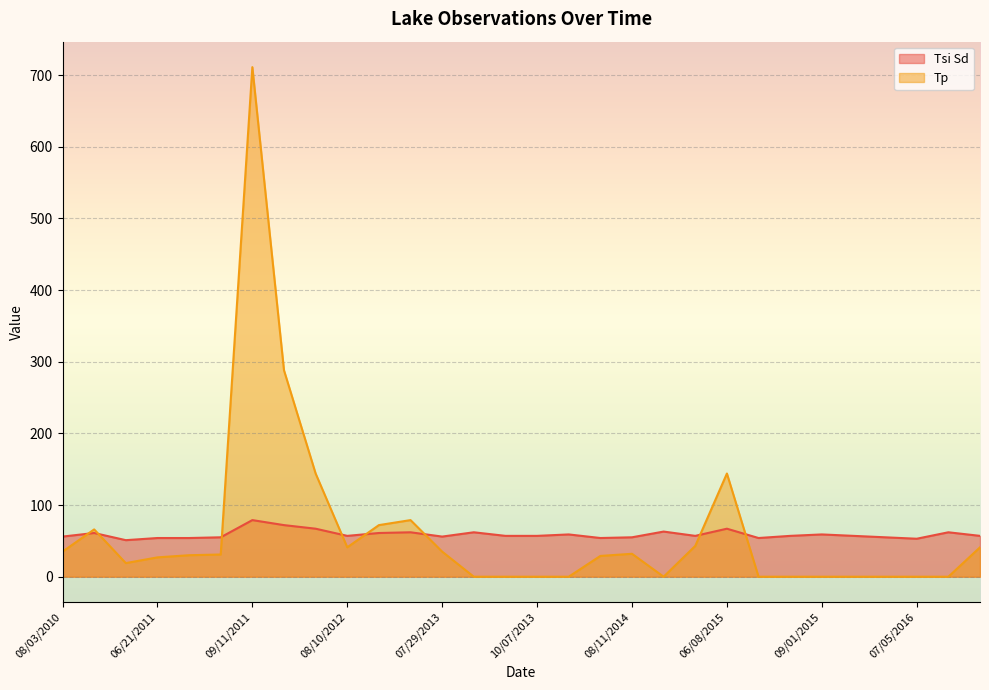

How many values in the Tsi Sd series exceed 57?

12